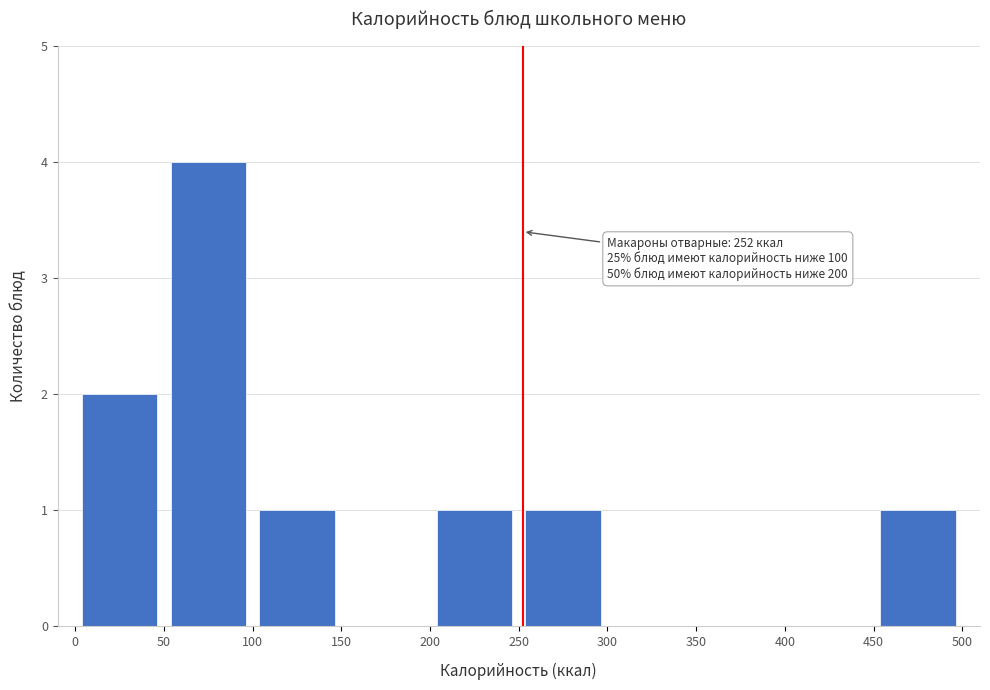

Which range on the x-axis has the tallest bar?

50 to 100